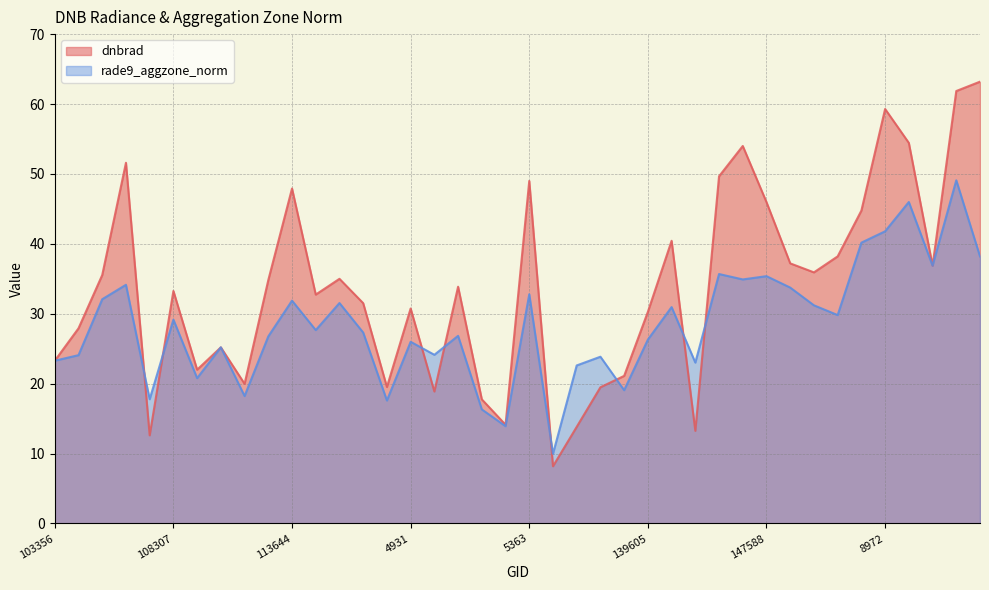

How many intersections are there between dnbrad and rade9_aggzone_norm?

8